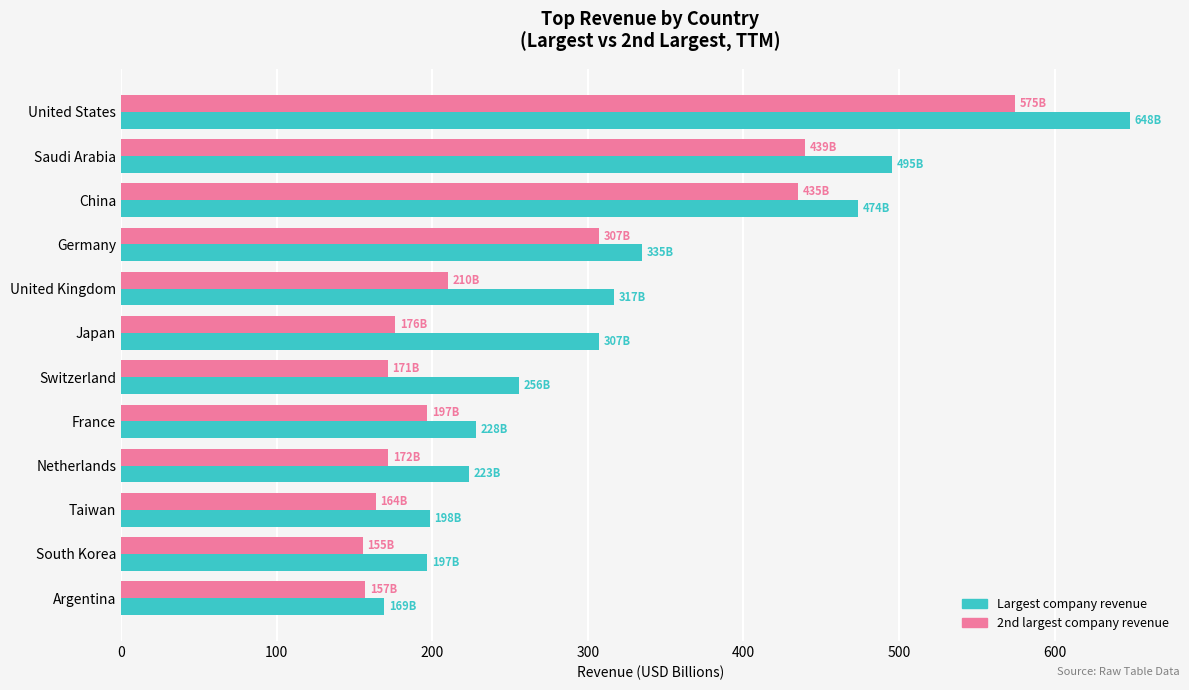

What is the total value across all series at China?

908.8